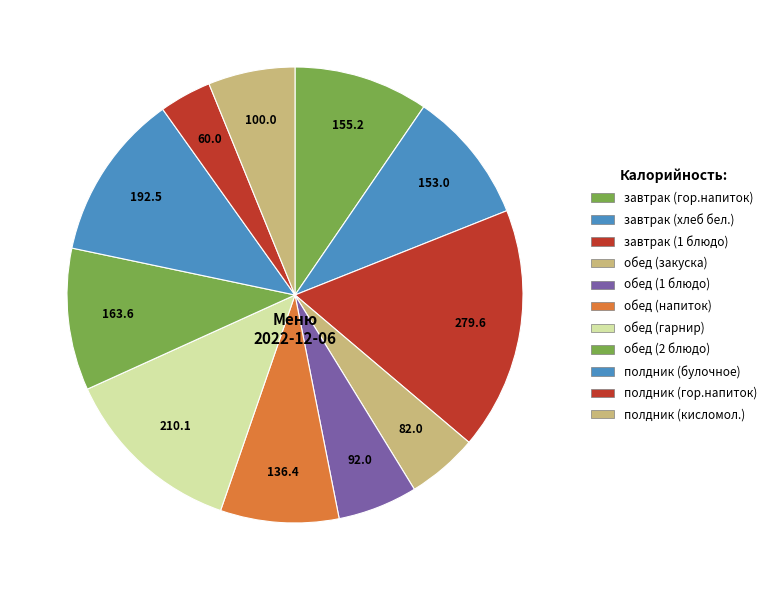

To the nearest percent, what is the average slice percentage?

9%